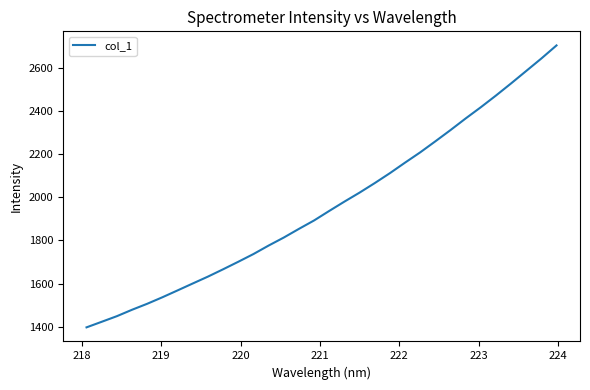

Reading left to right, list all the values displayed in this chart.

1396.9	1422.7	1448.7	1478.5	1506.2	1536.4	1568.2	1600.3	1632.1	1666.0	1700.9	1736.7	1776.0	1813.1	1853.4	1892.4	1936.6	1979.7	2021.4	2065.5	2111.6	2160.4	2208.0	2259.2	2311.3	2365.2	2417.2	2471.4	2527.7	2585.4	2643.2	2703.7